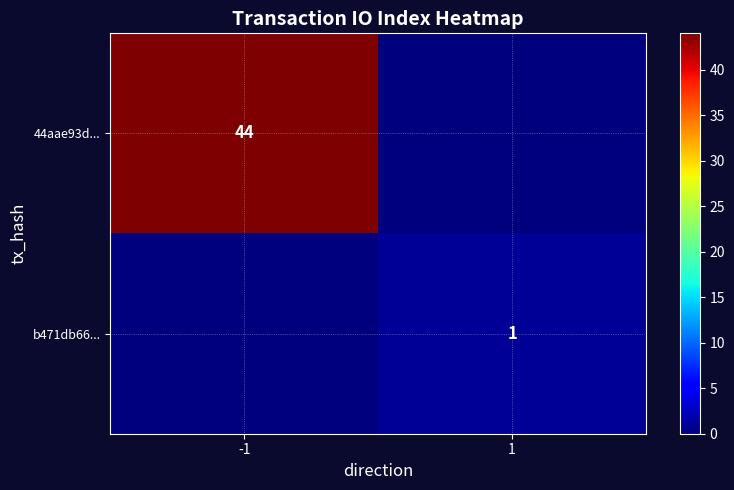

The value of 44aae93d... at -1 is 44. True or false?

True